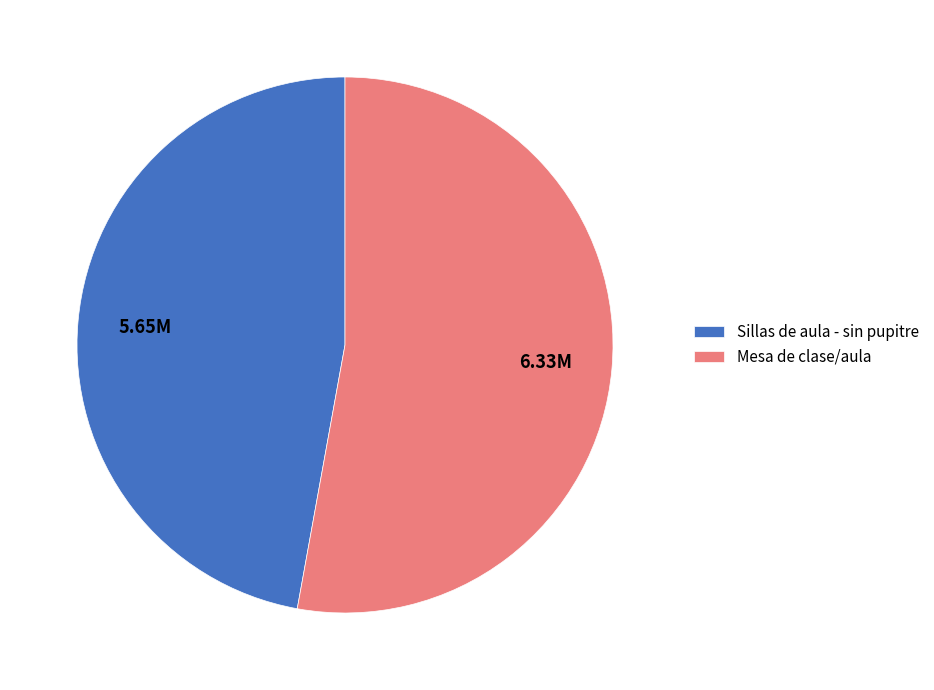

What is the ratio of the value at Sillas de aula - sin pupitre to the value at Mesa de clase/aula?

0.9